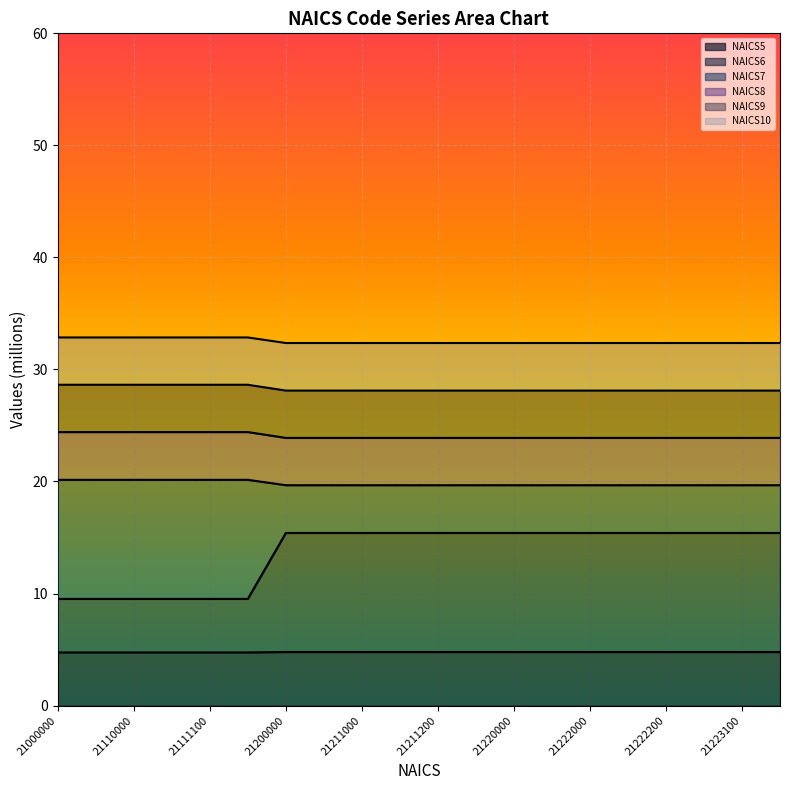

What is the total value across all series at 21110000?

32.9